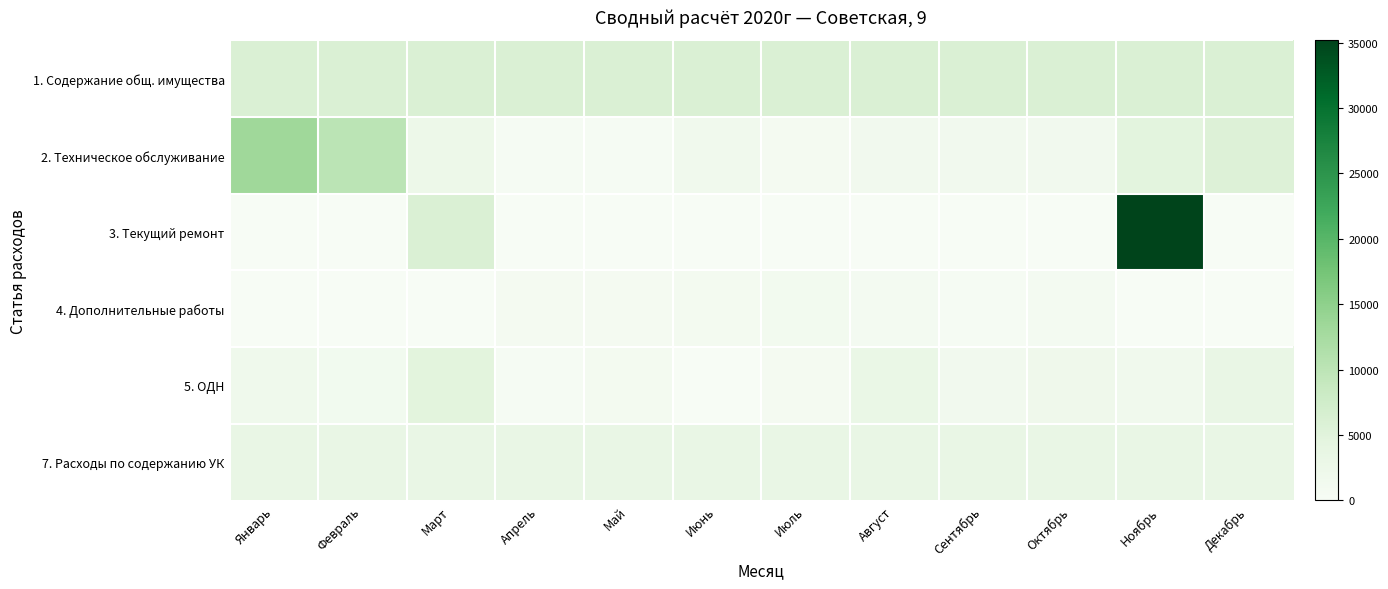

What is the total value across all series at Ноябрь?

50679.0